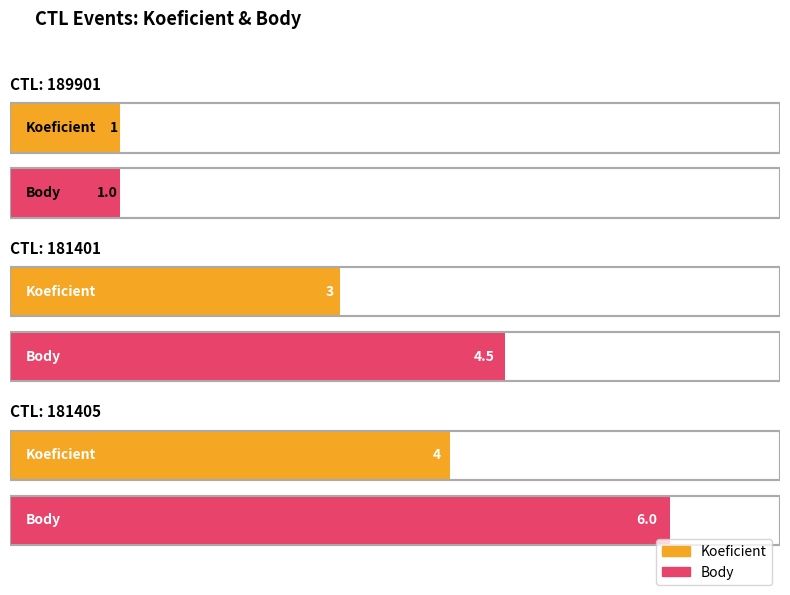

Is it true that Body equals 4.5 at 181401?

True